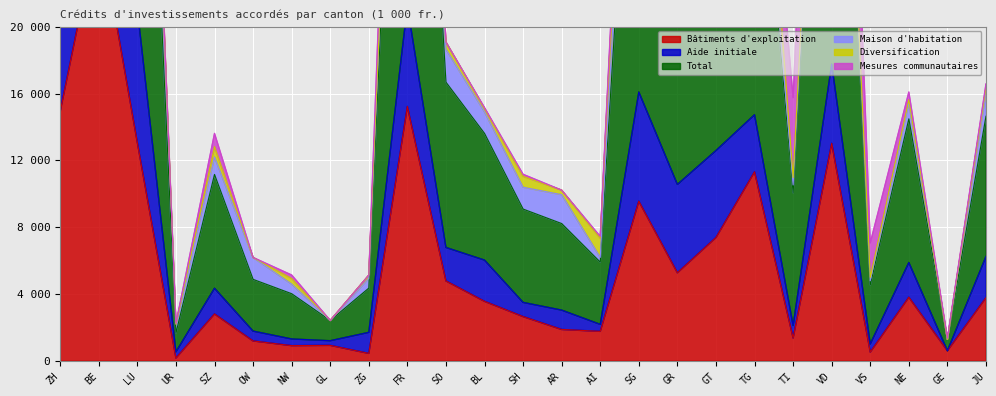

Which category has the lowest value across all series?

GE